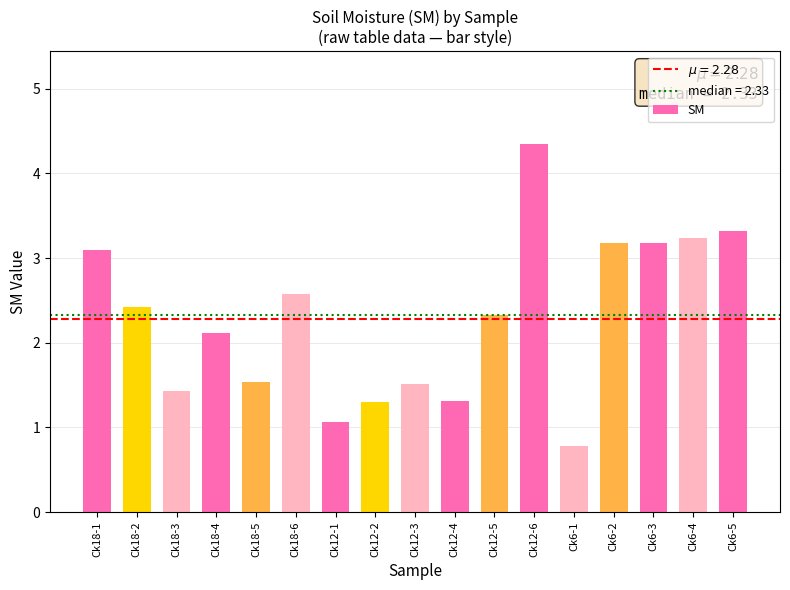

What position from the left is Ck18-1?

1